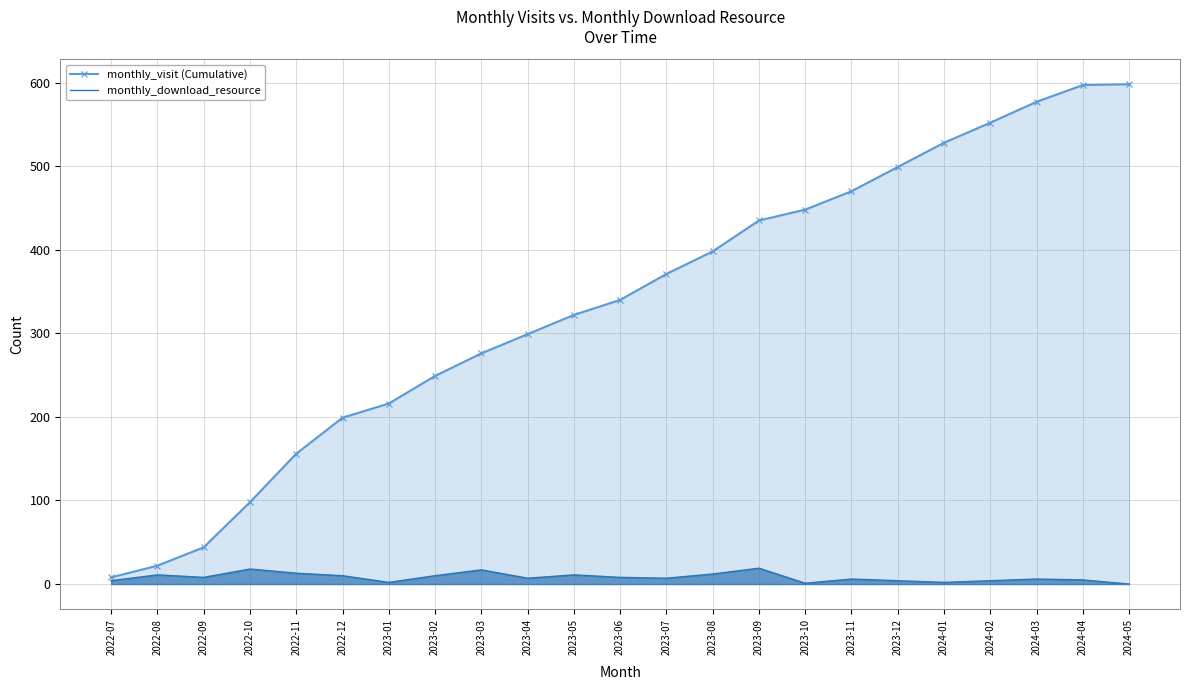

True or false: monthly_visit (Cumulative) and monthly_download_resource cross at least once.

False